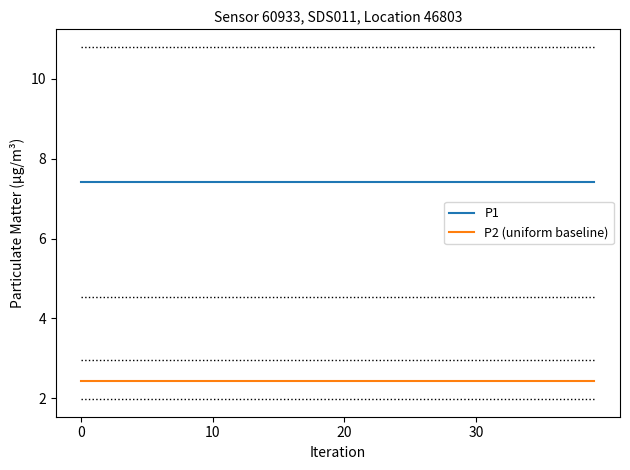

Reading left to right, what are all the values shown in this chart?

P1: 7.4	7.4	7.4	7.4	7.4	7.4	7.4	7.4	7.4	7.4	7.4	7.4	7.4	7.4	7.4	7.4	7.4	7.4	7.4	7.4	7.4	7.4	7.4	7.4	7.4	7.4	7.4	7.4	7.4	7.4	7.4	7.4	7.4	7.4	7.4	7.4	7.4	7.4	7.4	7.4
P2 (uniform baseline): 2.4	2.4	2.4	2.4	2.4	2.4	2.4	2.4	2.4	2.4	2.4	2.4	2.4	2.4	2.4	2.4	2.4	2.4	2.4	2.4	2.4	2.4	2.4	2.4	2.4	2.4	2.4	2.4	2.4	2.4	2.4	2.4	2.4	2.4	2.4	2.4	2.4	2.4	2.4	2.4